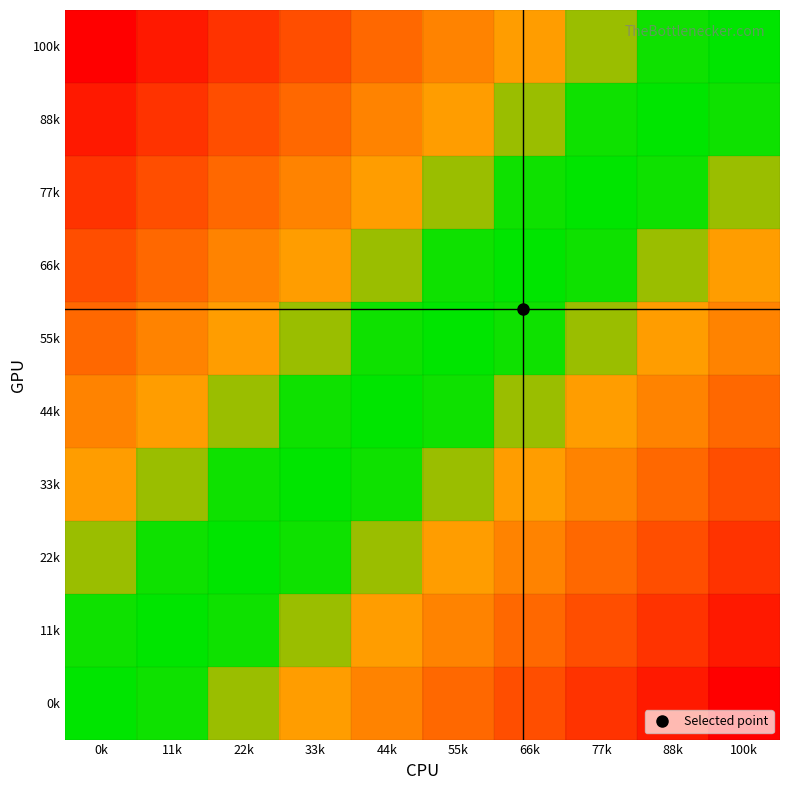

Reading left to right, transcribe all the data shown in this chart.

100k: 0k=-1.0	11k=-0.9	22k=-0.8	33k=-0.7	44k=-0.6	55k=-0.4	66k=-0.3	77k=-0.2	88k=-0.1	100k=0.0
88k: 0k=-0.9	11k=-0.8	22k=-0.7	33k=-0.6	44k=-0.4	55k=-0.3	66k=-0.2	77k=-0.1	88k=0.0	100k=0.1
77k: 0k=-0.8	11k=-0.7	22k=-0.6	33k=-0.4	44k=-0.3	55k=-0.2	66k=-0.1	77k=0.0	88k=0.1	100k=0.2
66k: 0k=-0.7	11k=-0.6	22k=-0.4	33k=-0.3	44k=-0.2	55k=-0.1	66k=0.0	77k=0.1	88k=0.2	100k=0.3
55k: 0k=-0.6	11k=-0.4	22k=-0.3	33k=-0.2	44k=-0.1	55k=0.0	66k=0.1	77k=0.2	88k=0.3	100k=0.4
44k: 0k=-0.4	11k=-0.3	22k=-0.2	33k=-0.1	44k=0.0	55k=0.1	66k=0.2	77k=0.3	88k=0.4	100k=0.6
33k: 0k=-0.3	11k=-0.2	22k=-0.1	33k=0.0	44k=0.1	55k=0.2	66k=0.3	77k=0.4	88k=0.6	100k=0.7
22k: 0k=-0.2	11k=-0.1	22k=0.0	33k=0.1	44k=0.2	55k=0.3	66k=0.4	77k=0.6	88k=0.7	100k=0.8
11k: 0k=-0.1	11k=0.0	22k=0.1	33k=0.2	44k=0.3	55k=0.4	66k=0.6	77k=0.7	88k=0.8	100k=0.9
0k: 0k=0.0	11k=0.1	22k=0.2	33k=0.3	44k=0.4	55k=0.6	66k=0.7	77k=0.8	88k=0.9	100k=1.0